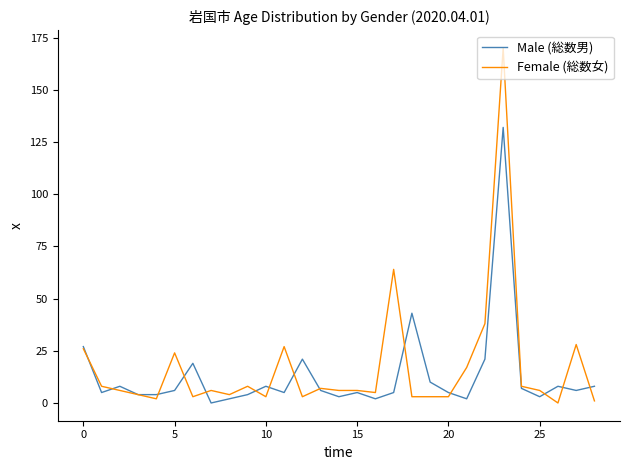

What is the highest value of the Female (総数女) series?

170